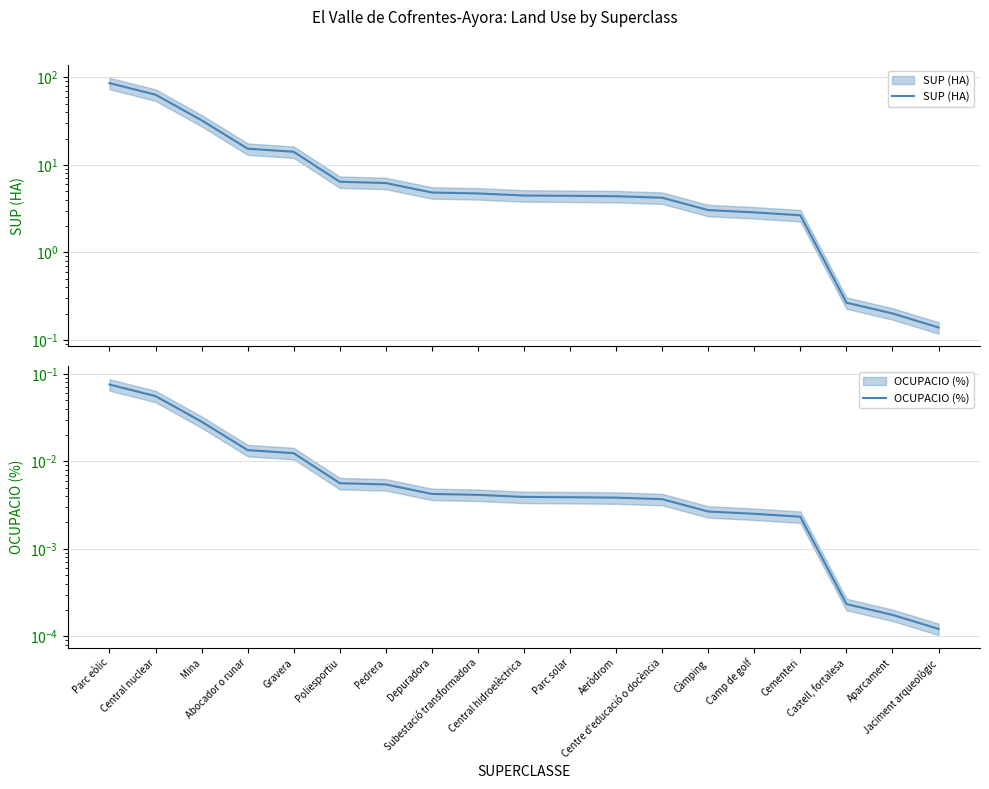

At how many categories does at least one series exceed 56?

2